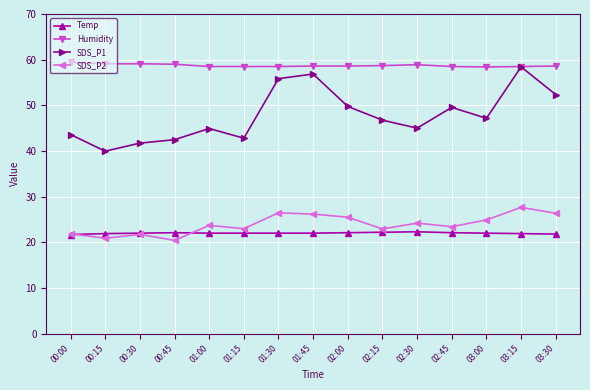

How many categories are shown in the chart?

15